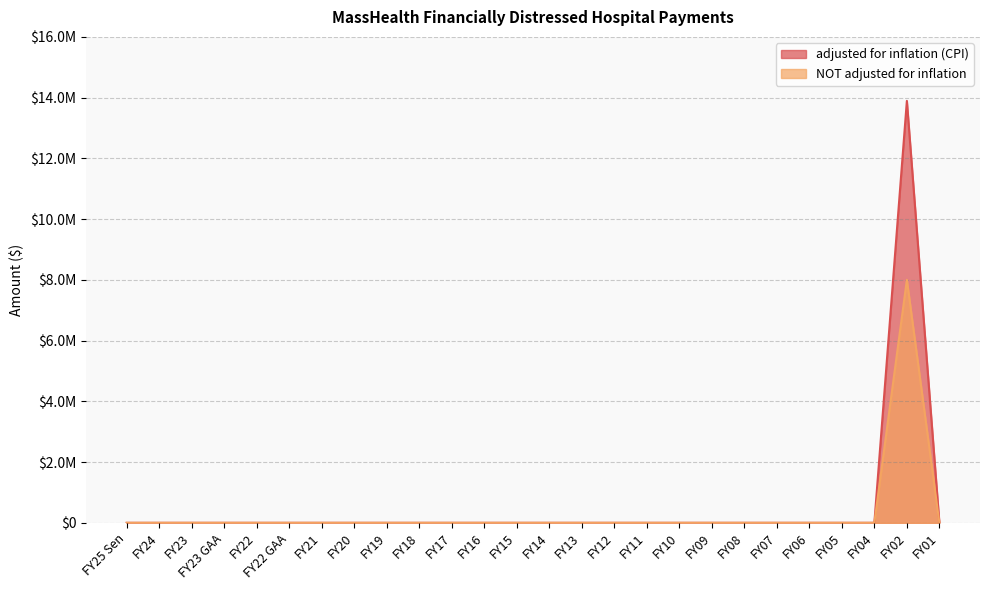

The NOT adjusted for inflation series shows 0 at FY11. True or false?

True